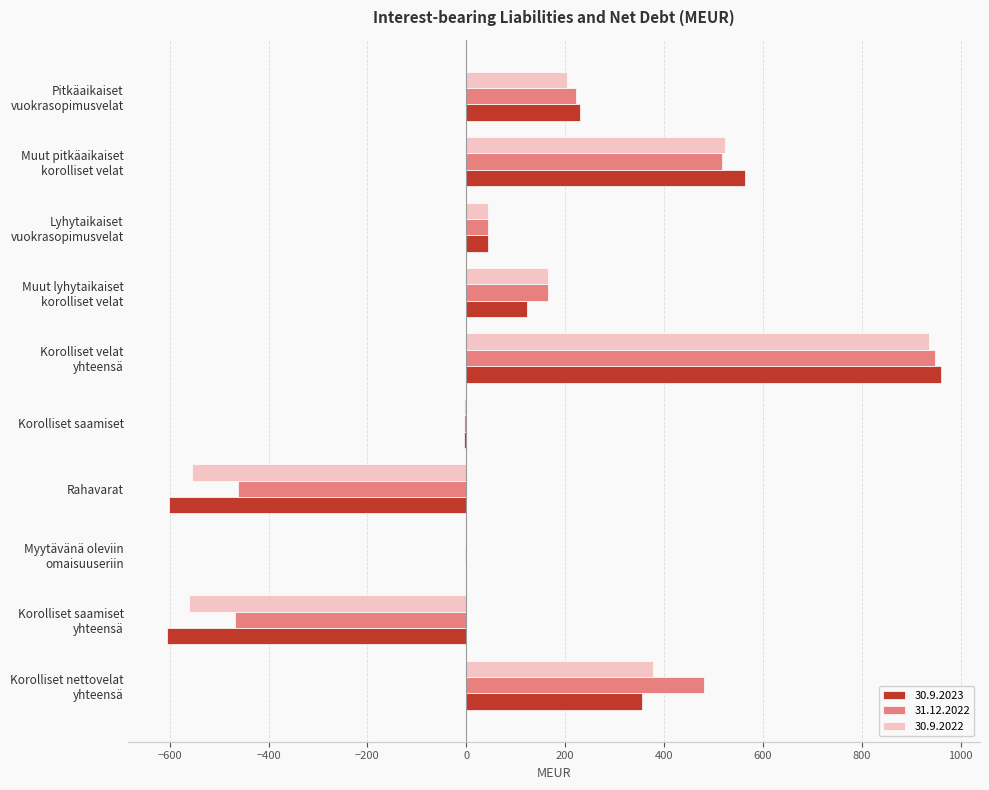

Is it true that 31.12.2022 equals -190 at Rahavarat?

False